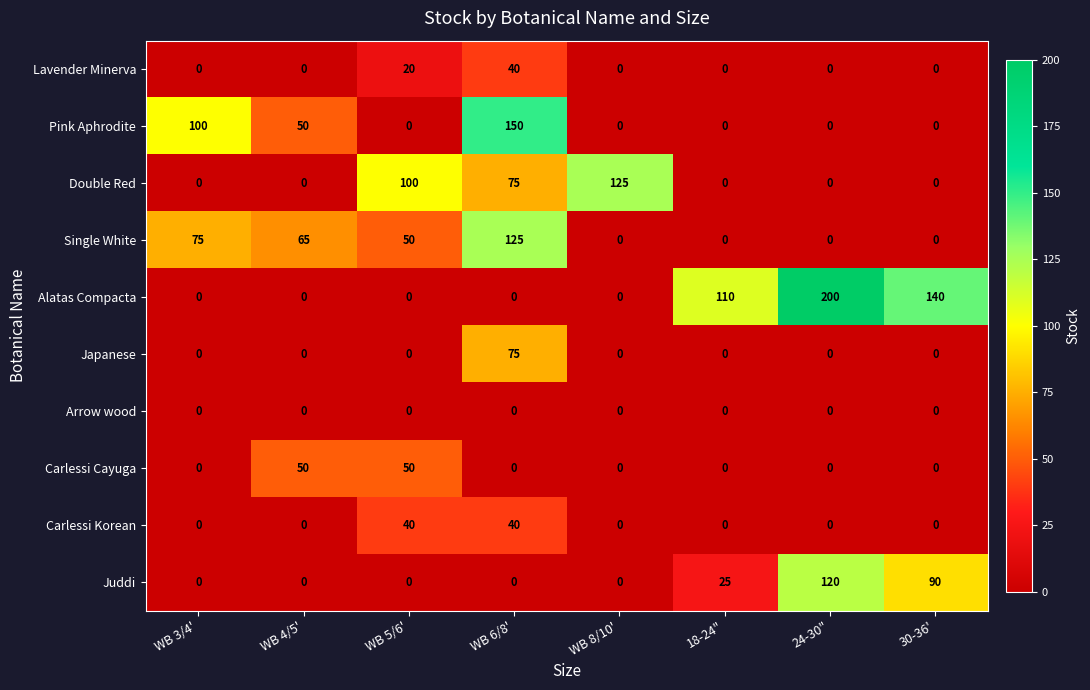

The value of Carlessi Korean at 30-36' is 23. True or false?

False